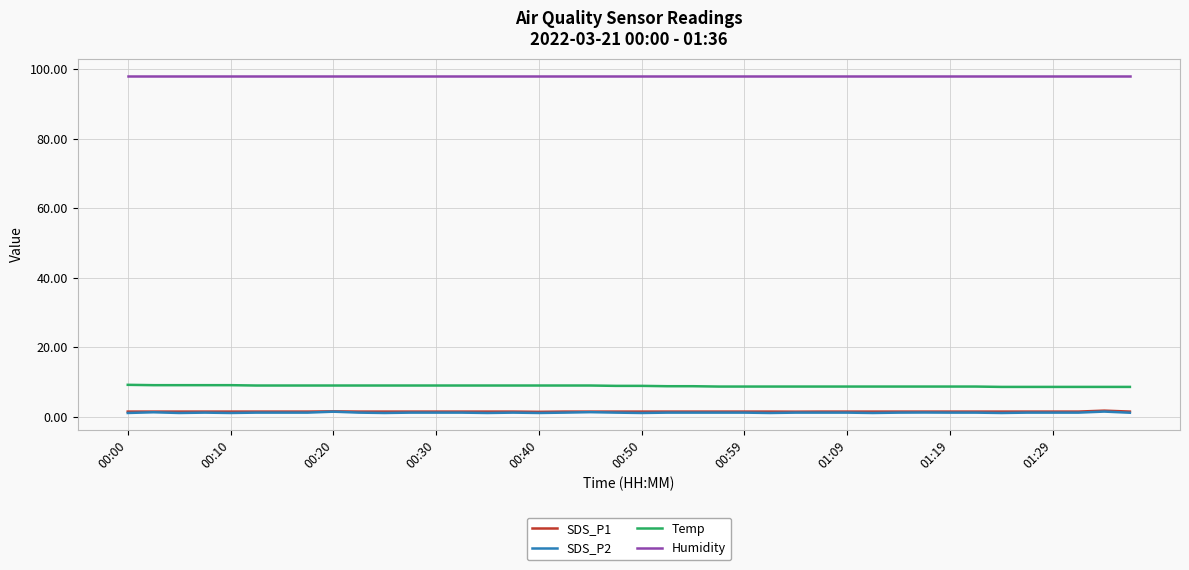

True or false: Temp and SDS_P1 cross at least once.

False